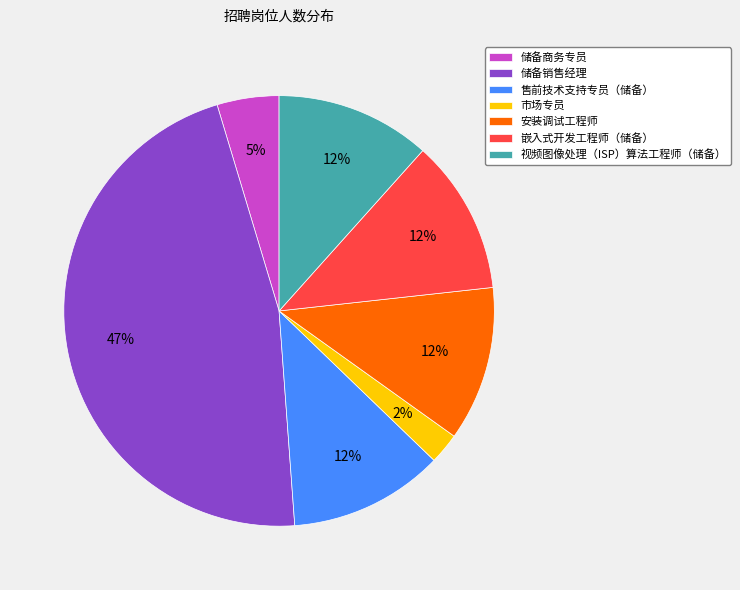

Combined, do 储备商务专员 and 储备销售经理 account for over 50%?

Yes